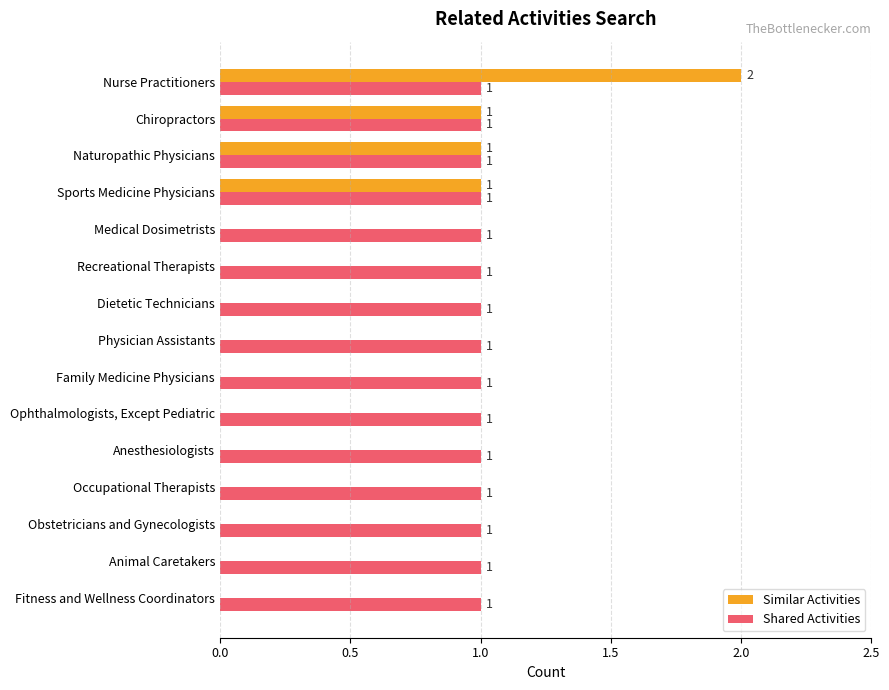

The Similar Activities series shows -1 at Ophthalmologists, Except Pediatric. True or false?

False